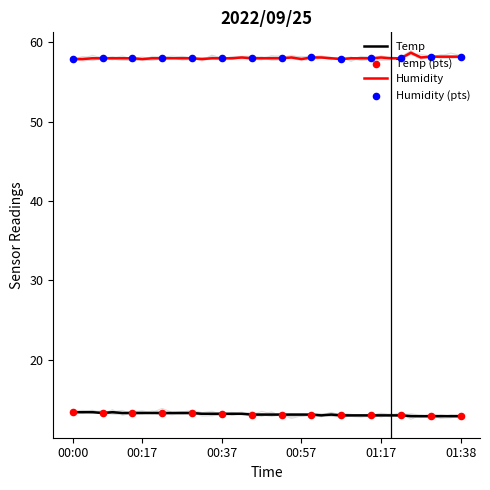

Is the value of Humidity at 01:30 greater than the value of Temp at 01:07?

Yes